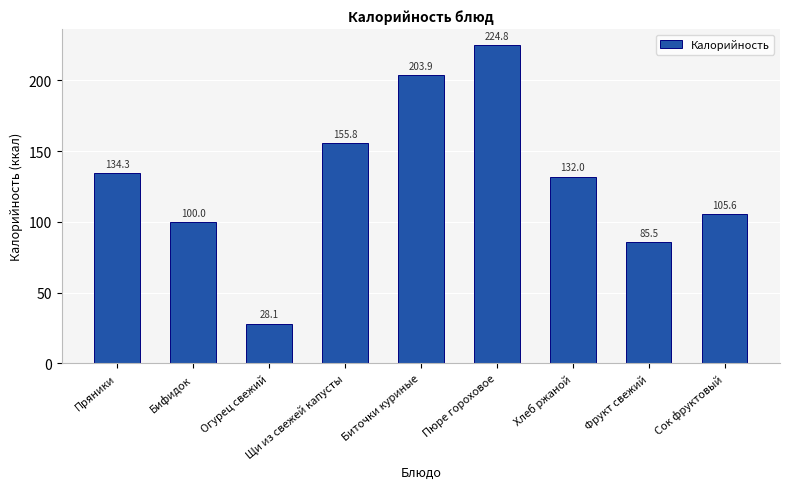

What is the ratio of the value at Щи из свежей капусты to the value at Сок фруктовый?

1.5